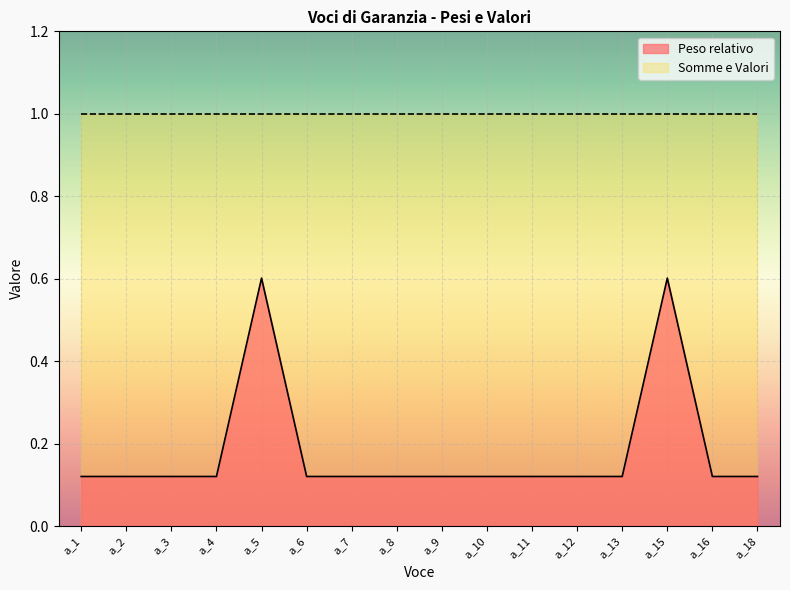

What is the smallest value displayed?

0.1